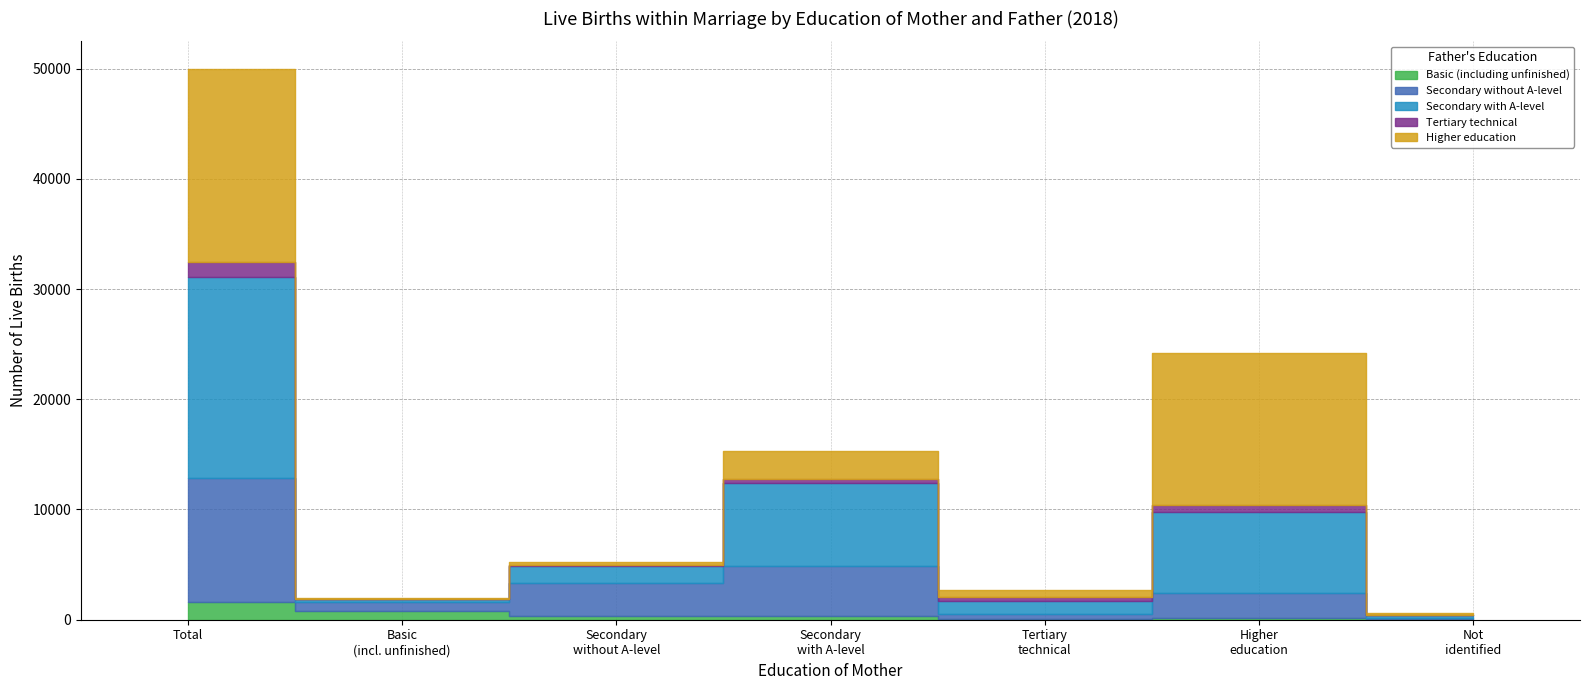

True or false: Higher education and Tertiary technical intersect in this chart.

False